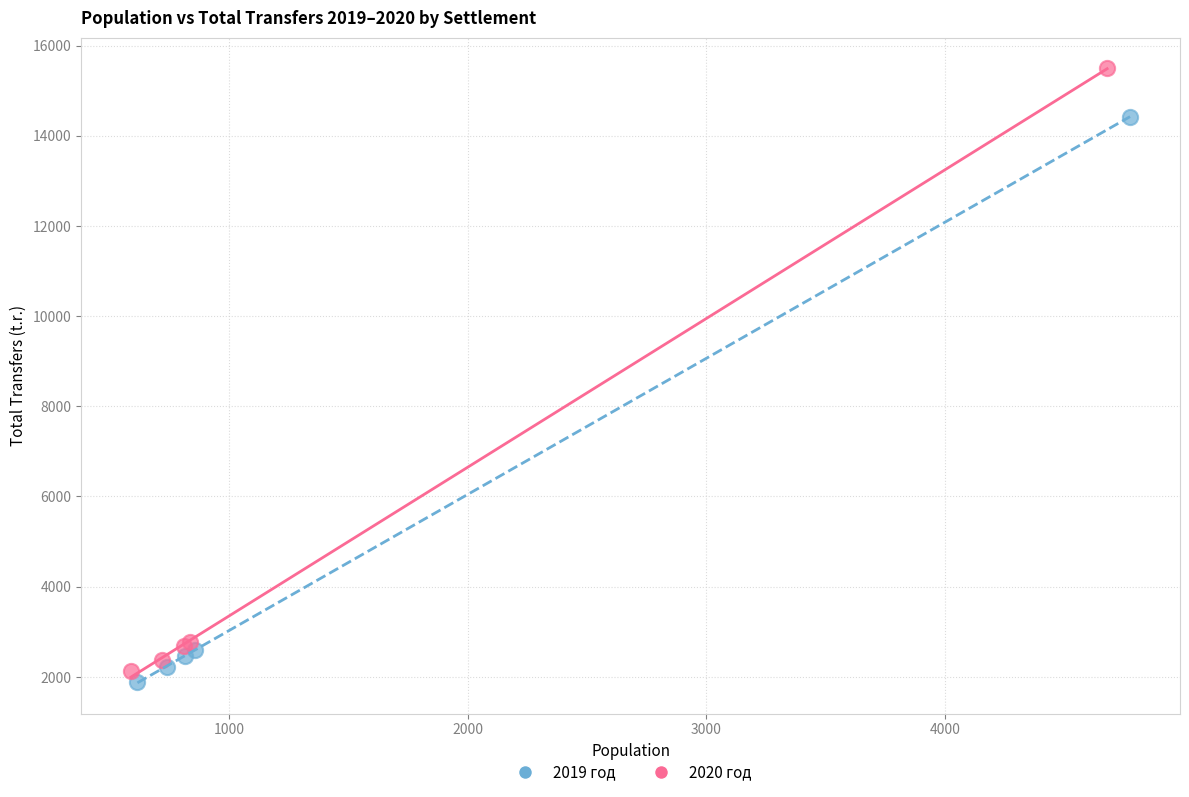

Which series has the largest Y range (max minus min)?

2020 год